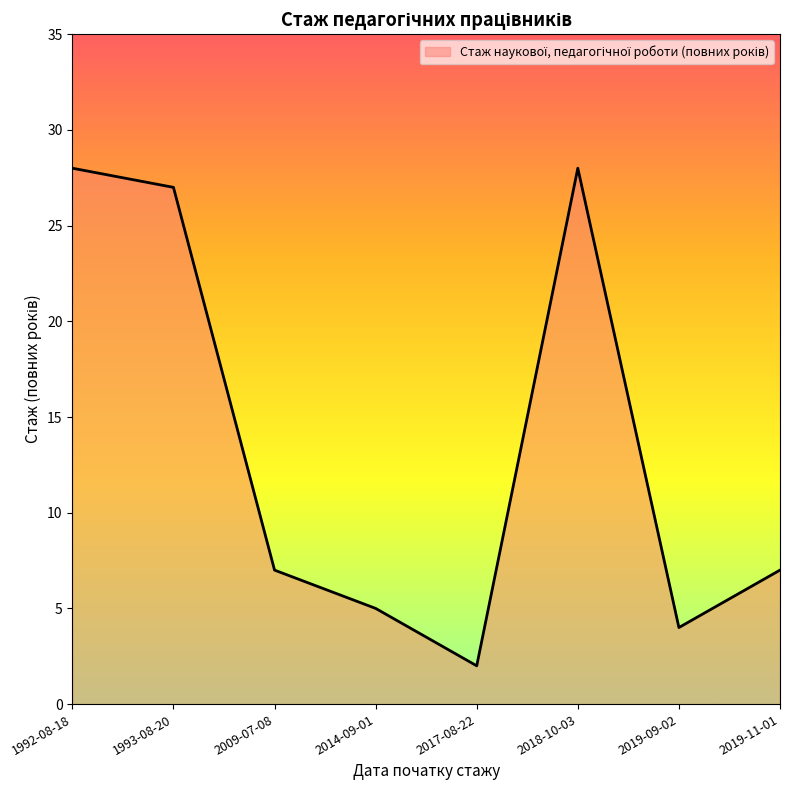

At which category does the chart reach its minimum across all series?

2017-08-22